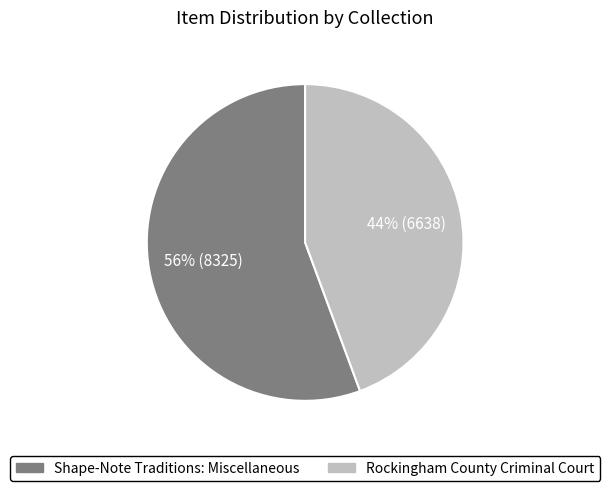

To the nearest percent, what portion does Shape-Note Traditions: Miscellaneous represent?

56%